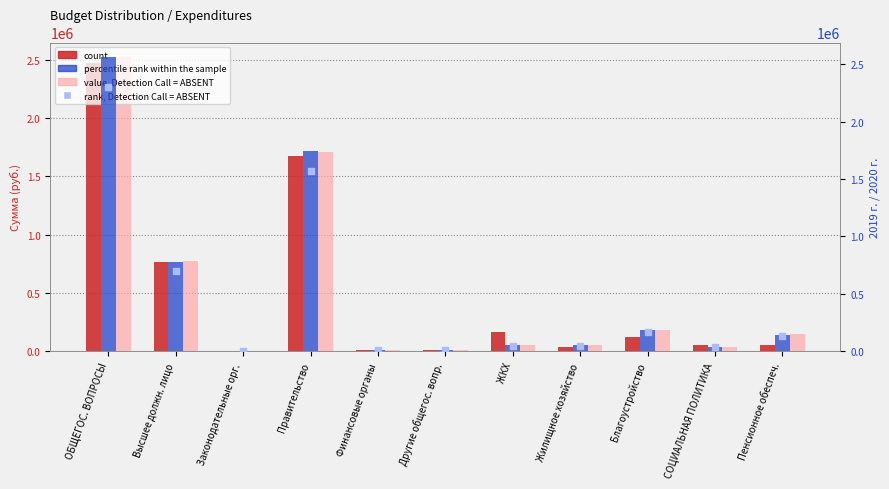

Which series has the largest Y range (max minus min)?

percentile rank within the sample